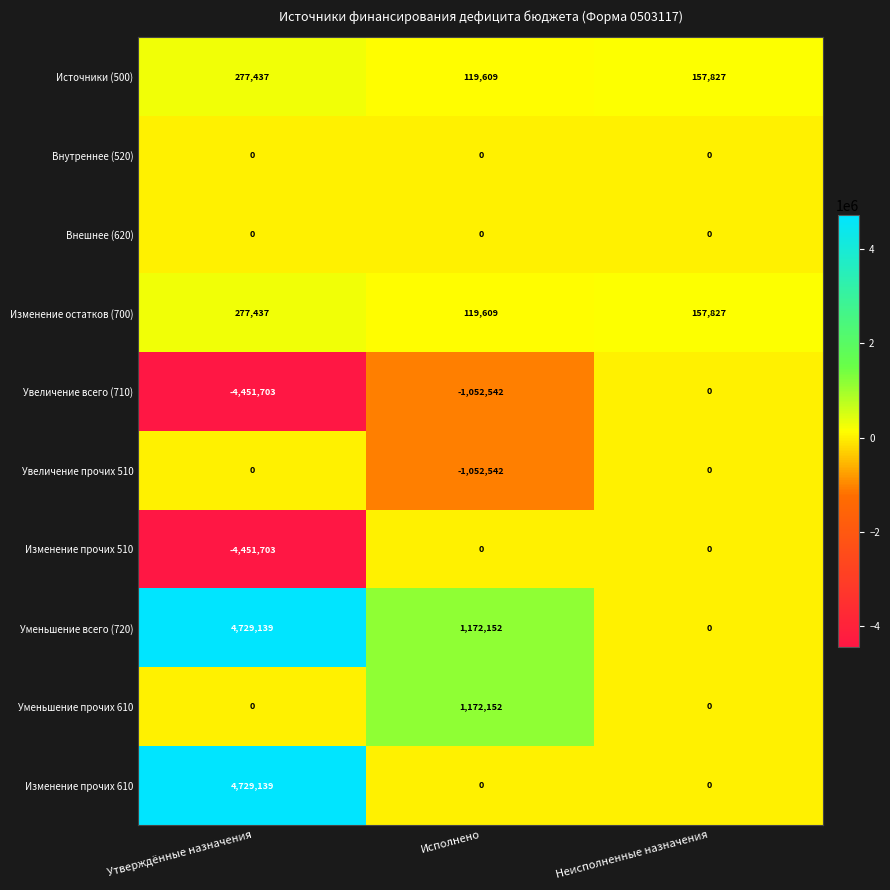

At which category is the sum across all series the highest?

Утверждённые назначения